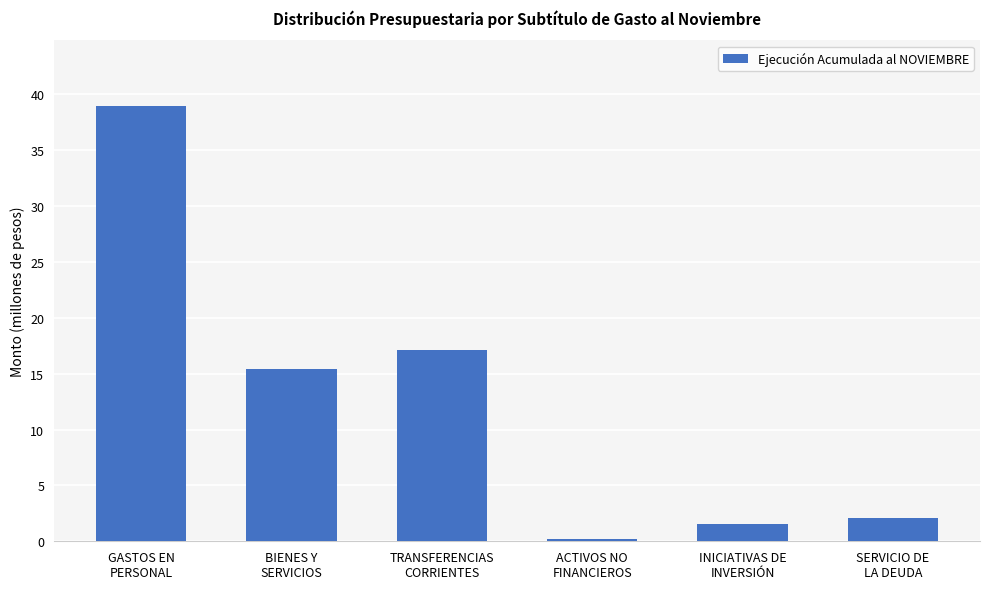

What is the sum of the values at ACTIVOS NO
FINANCIEROS and SERVICIO DE
LA DEUDA?

2.3